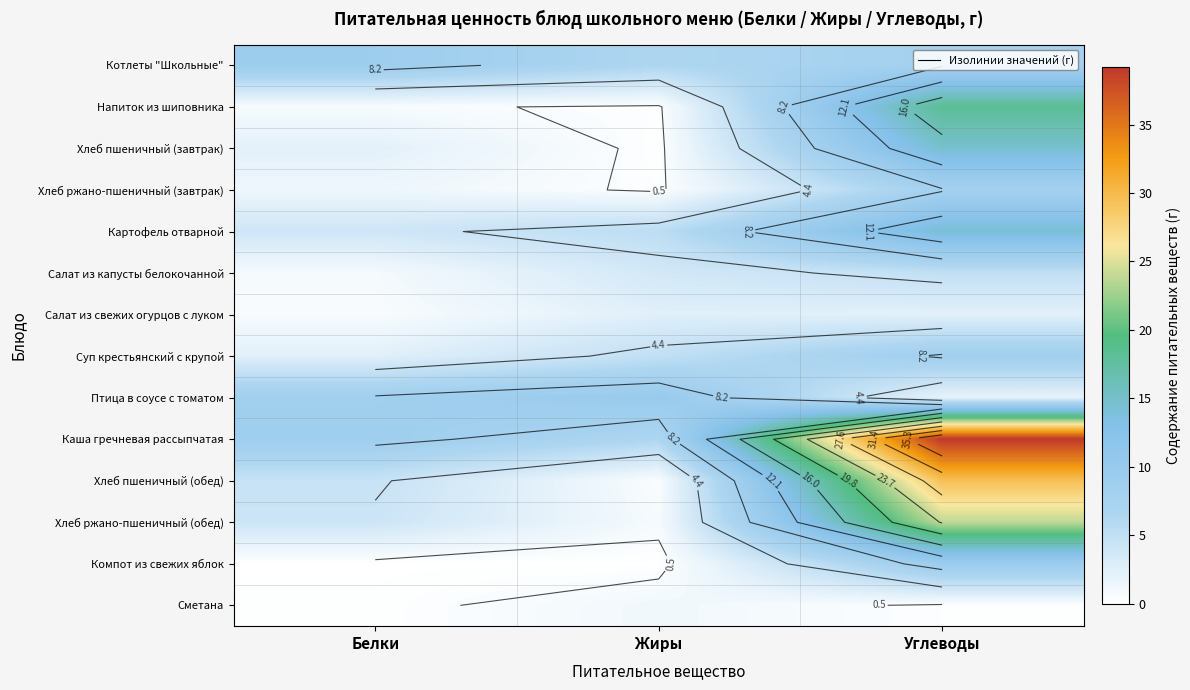

Which category has the lowest value in the Хлеб пшеничный (обед) series?

Жиры